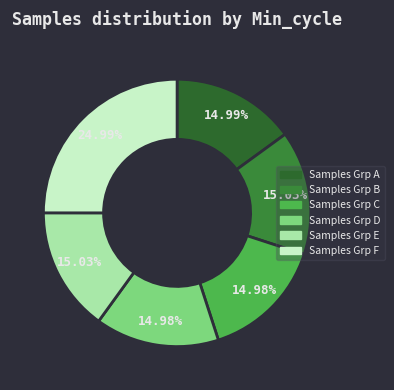

To the nearest percent, what is the average slice percentage?

17%